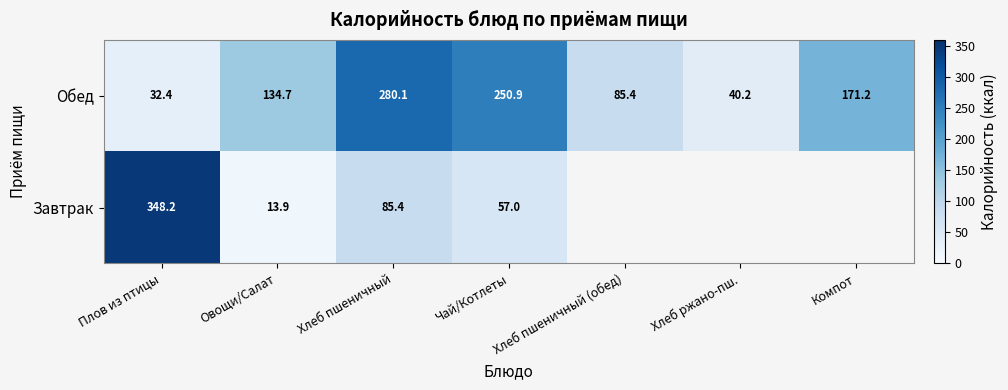

True or false: Обед has a value of 335.7 at Чай/Котлеты.

False